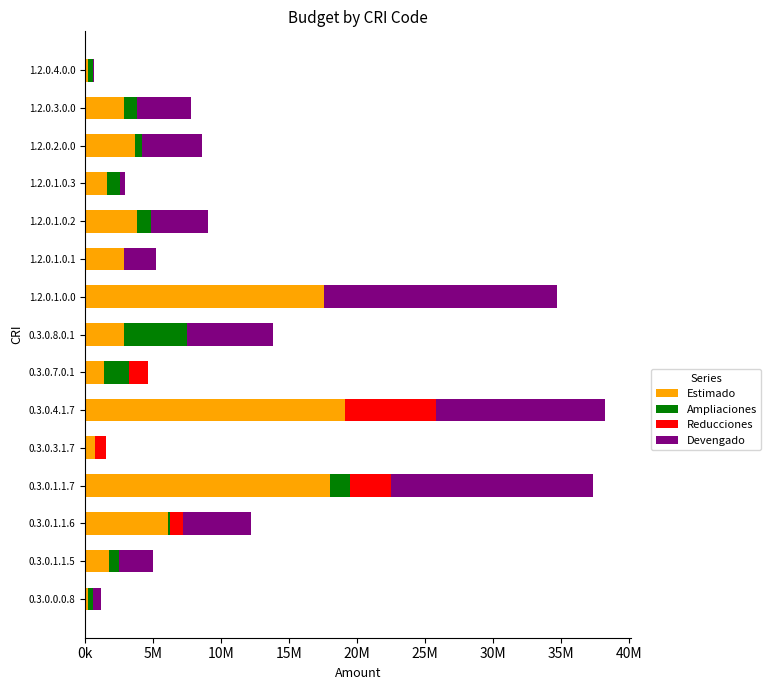

What are all the series names shown in the legend?

Estimado, Ampliaciones, Reducciones, Devengado